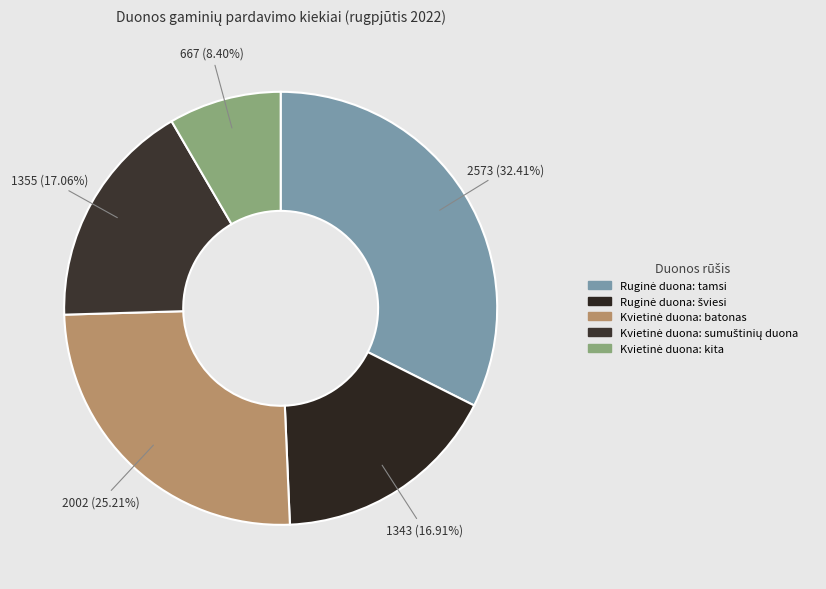

The Ruginė duona: šviesi slice represents 17% of the pie. True or false?

True